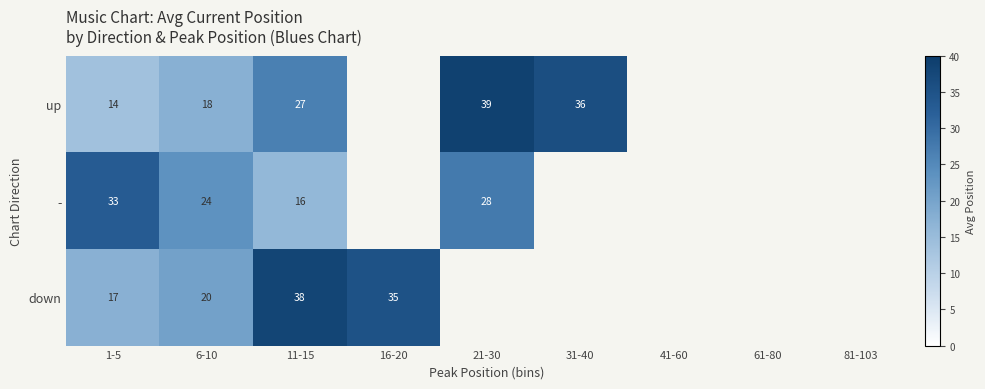

Rank the series at 6-10 from lowest to highest value.

up, down, -